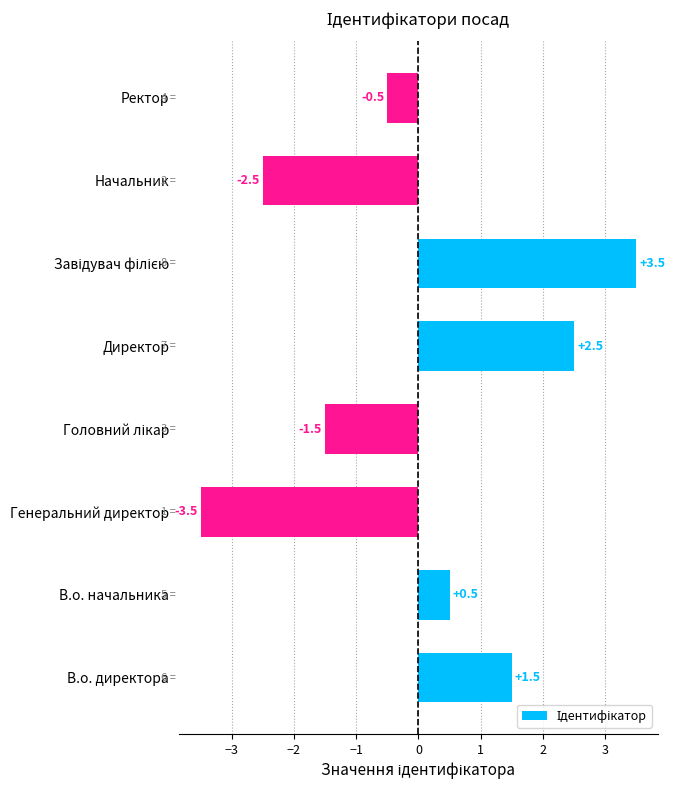

Reading top to bottom, list all the values displayed in this chart.

-0.5	-2.5	3.5	2.5	-1.5	-3.5	0.5	1.5